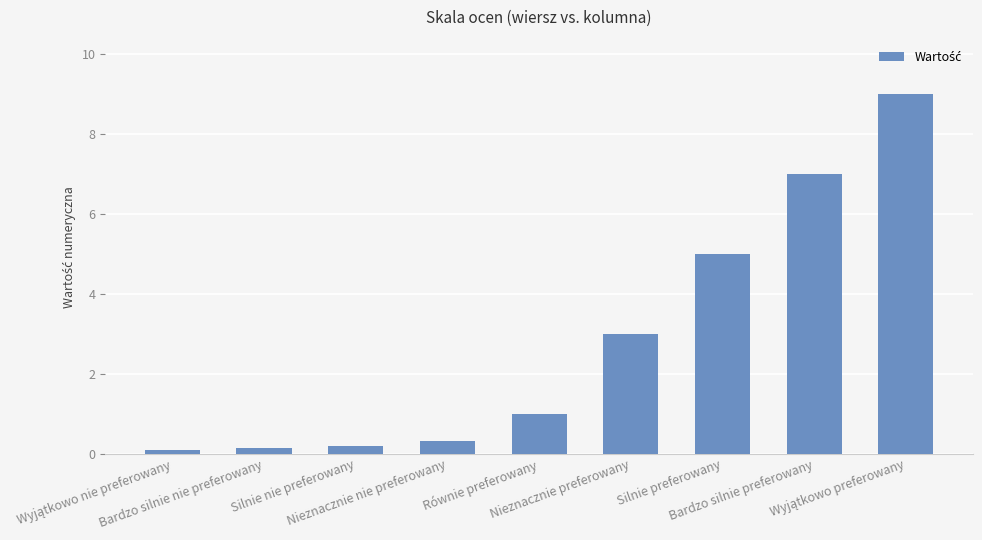

Read the value at Bardzo silnie preferowany.

7.0